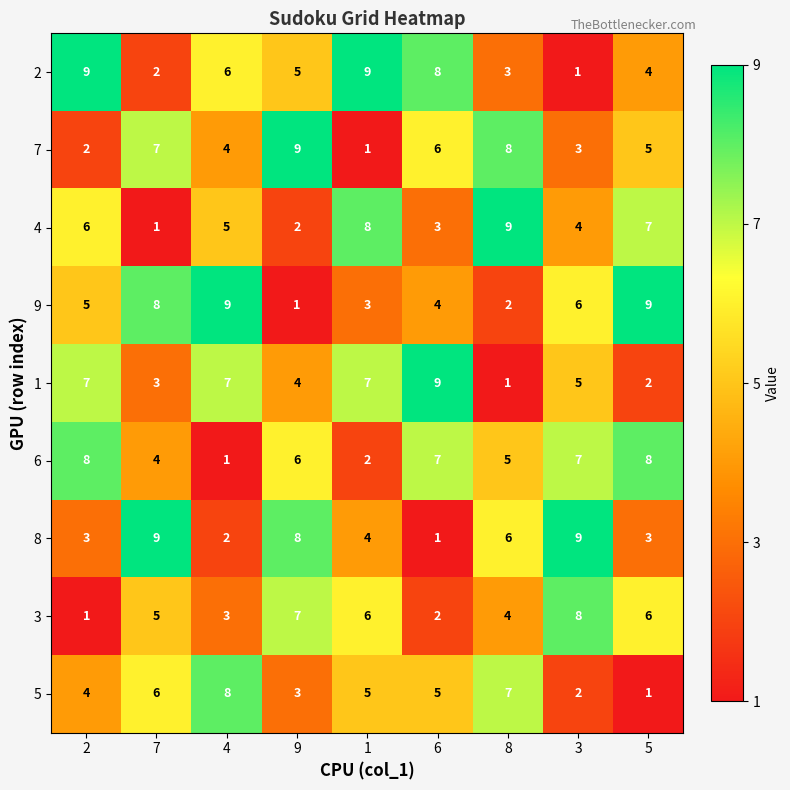

The 7 series shows 3 at 3. True or false?

True